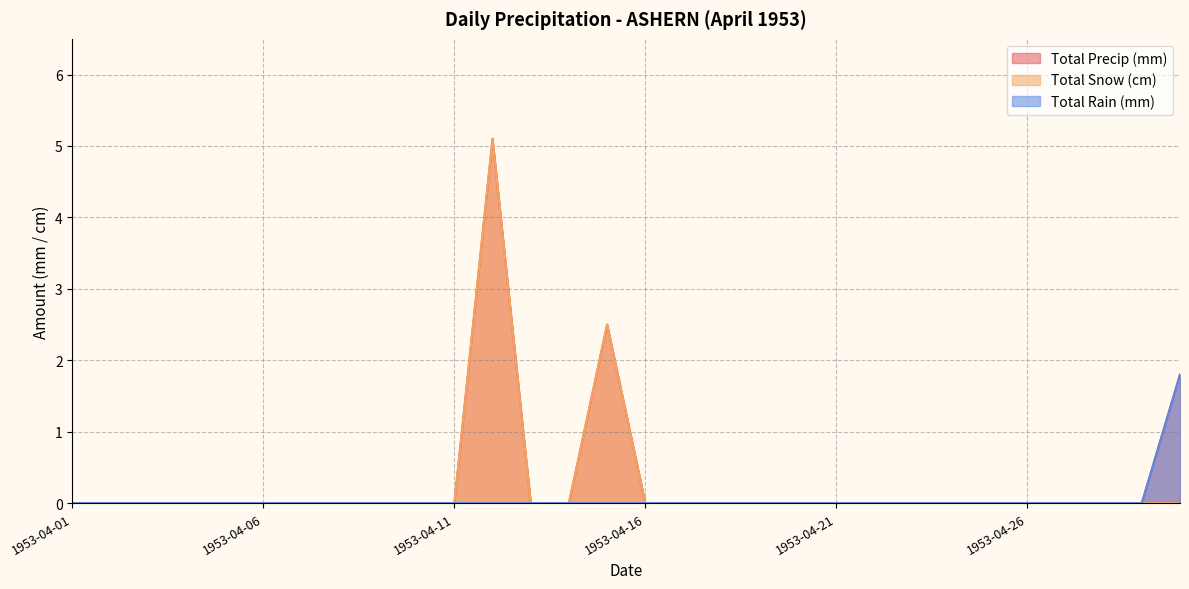

Which series has the largest total across all categories?

Total Precip (mm)